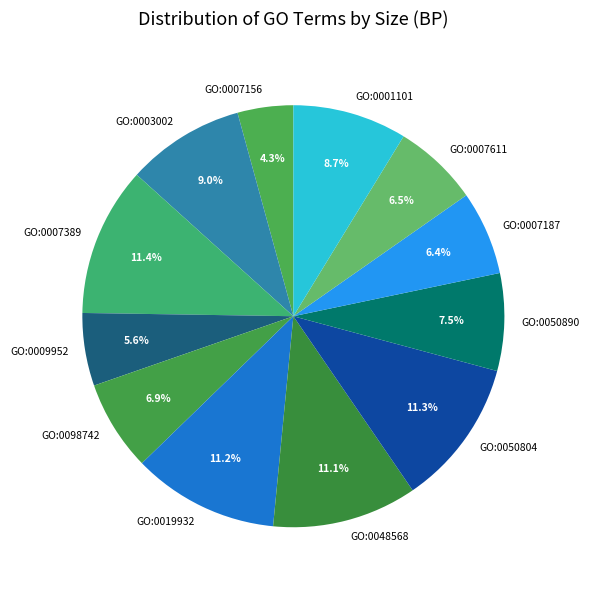

Between GO:0098742 and GO:0009952, which is larger?

GO:0098742